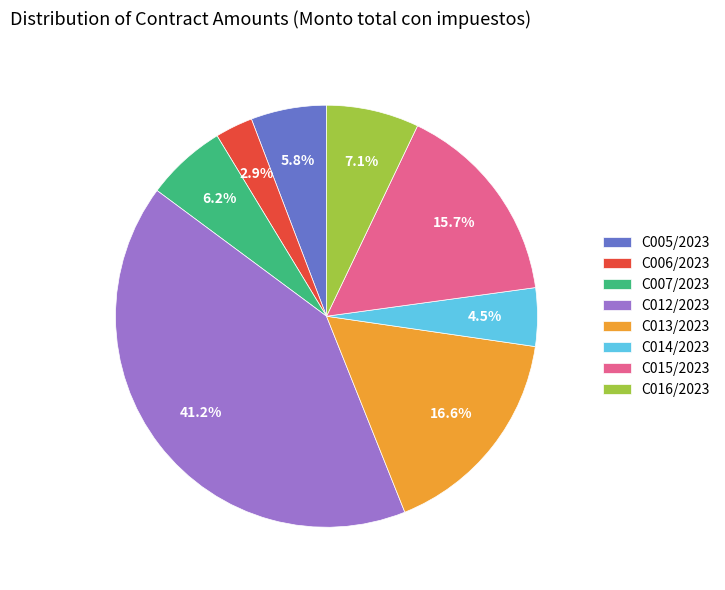

How much of the chart is everything except C014/2023?

95.5%